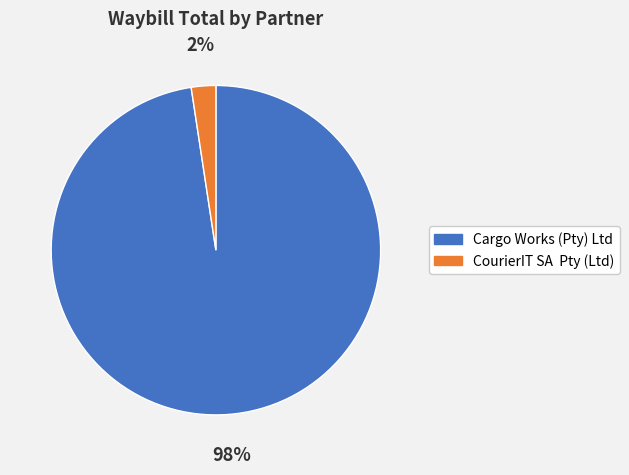

Rank the categories by value from highest to lowest.

Cargo Works (Pty) Ltd, CourierIT SA Pty (Ltd)